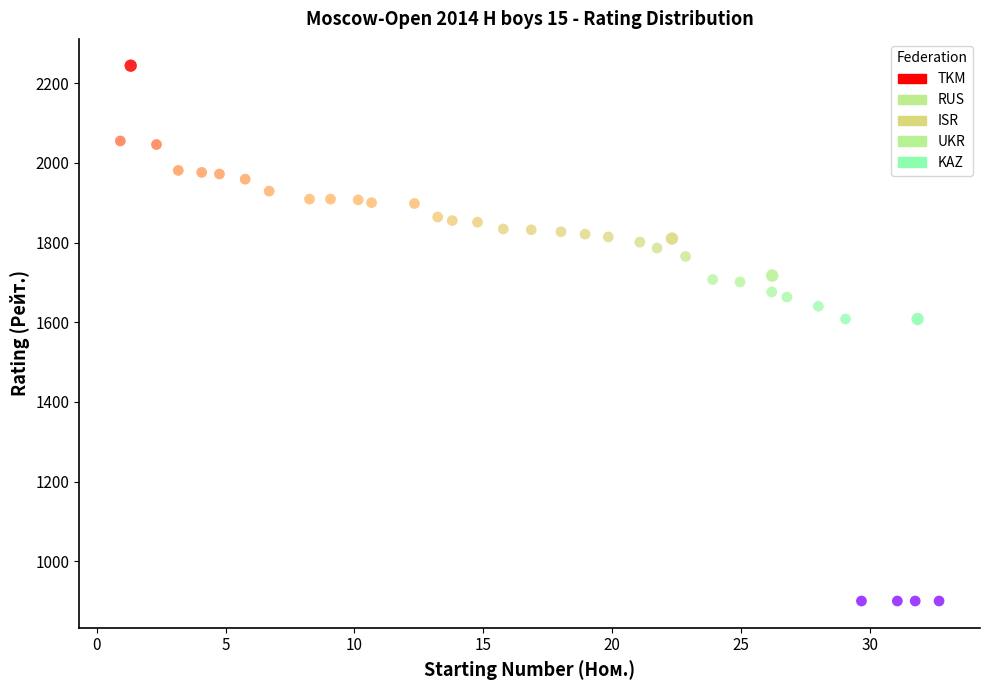

What are all the series names shown in the legend?

TKM, RUS, ISR, UKR, KAZ